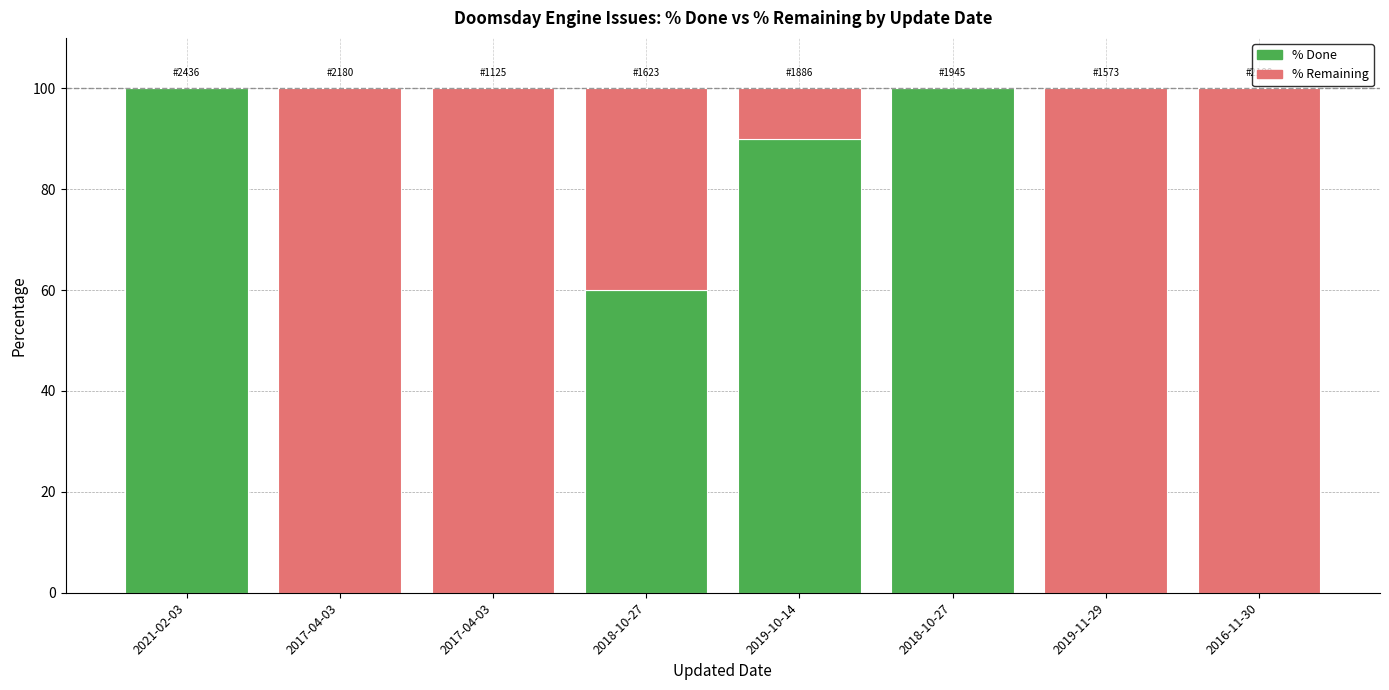

Which category has the highest value in the % Done series?

2021-02-03